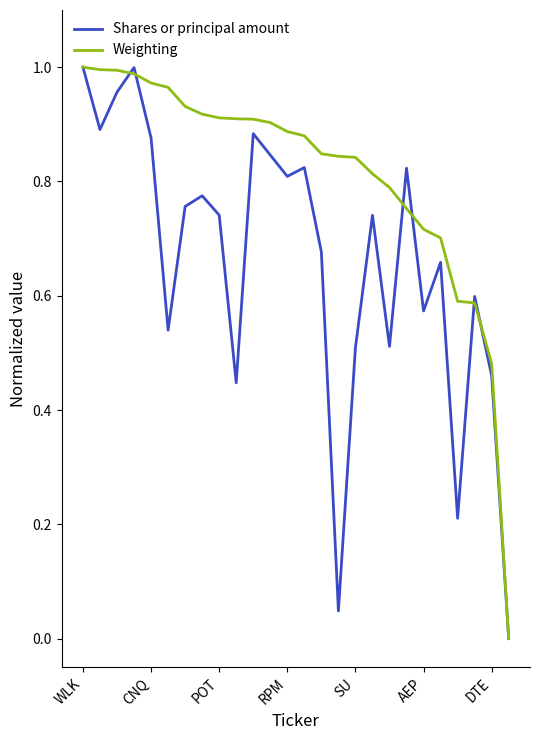

Which series has the largest total across all categories?

Weighting